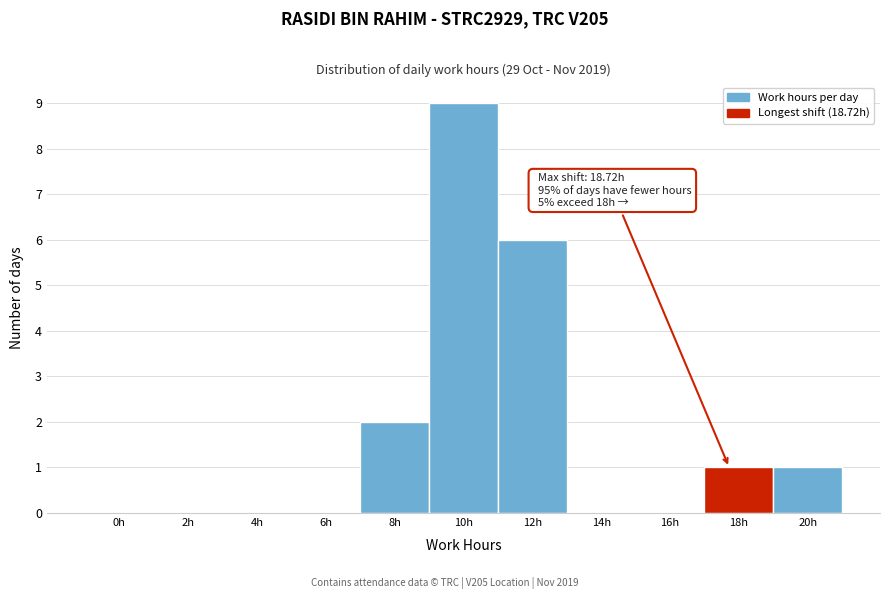

Reading left to right, list all the values displayed in this chart.

0h=0	2h=0	4h=0	6h=0	8h=2	10h=9	12h=6	14h=0	16h=0	18h=1	20h=1